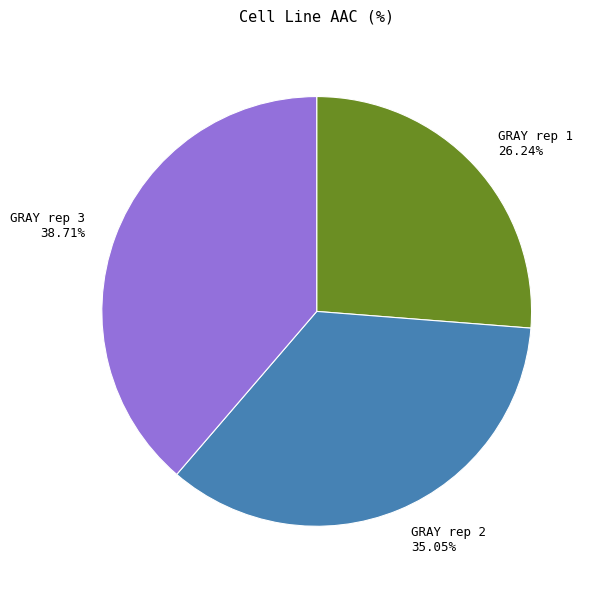

Which slice is the largest?

GRAY rep 3